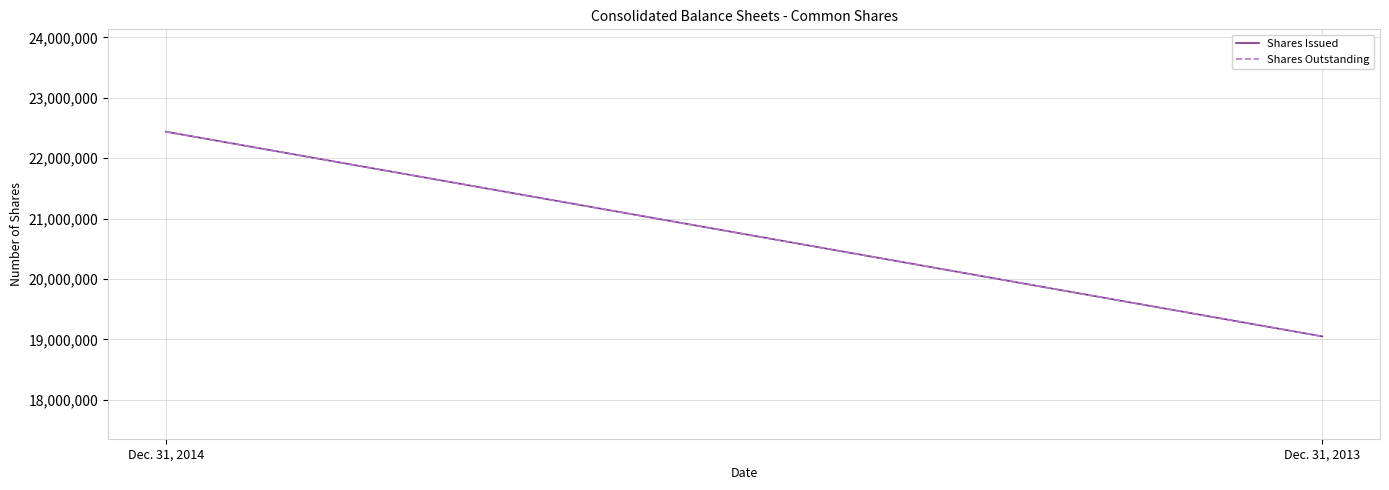

At Dec. 31, 2014, list the series in order from largest to smallest.

Shares Issued, Shares Outstanding